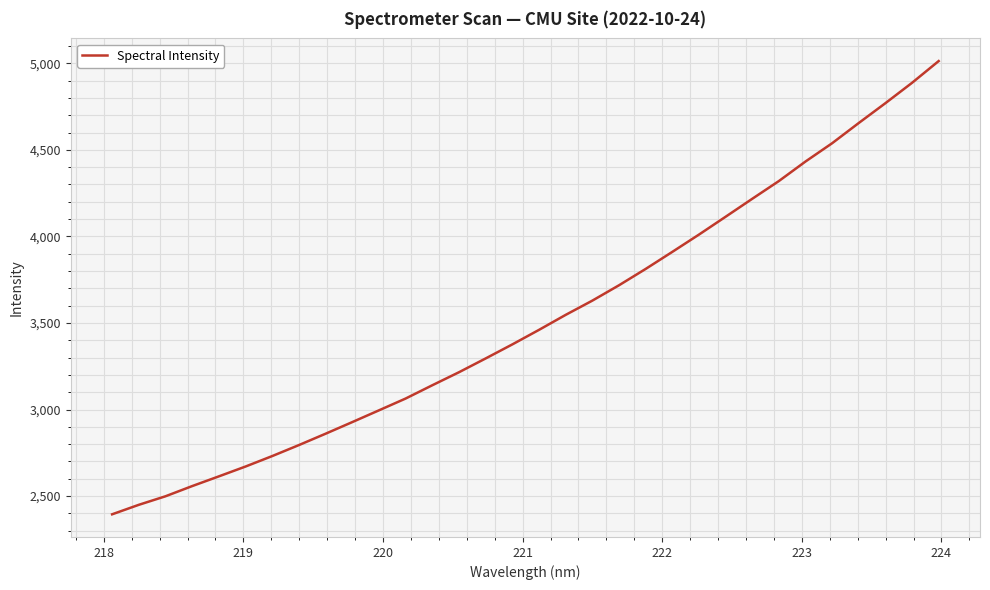

What is the difference between the maximum and minimum values?

2617.7